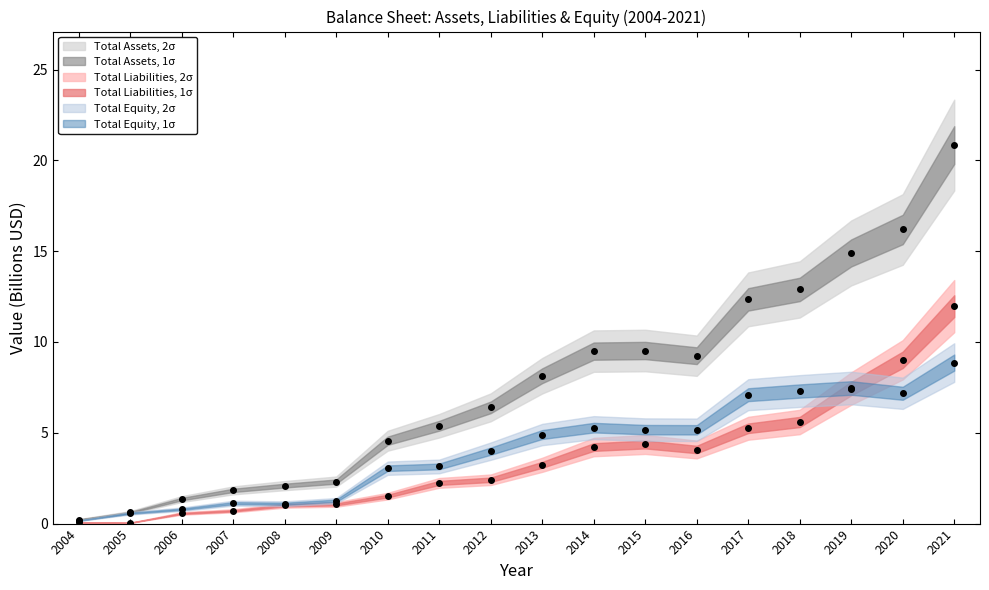

At which label is Total Liabilities closest to 6?

2018